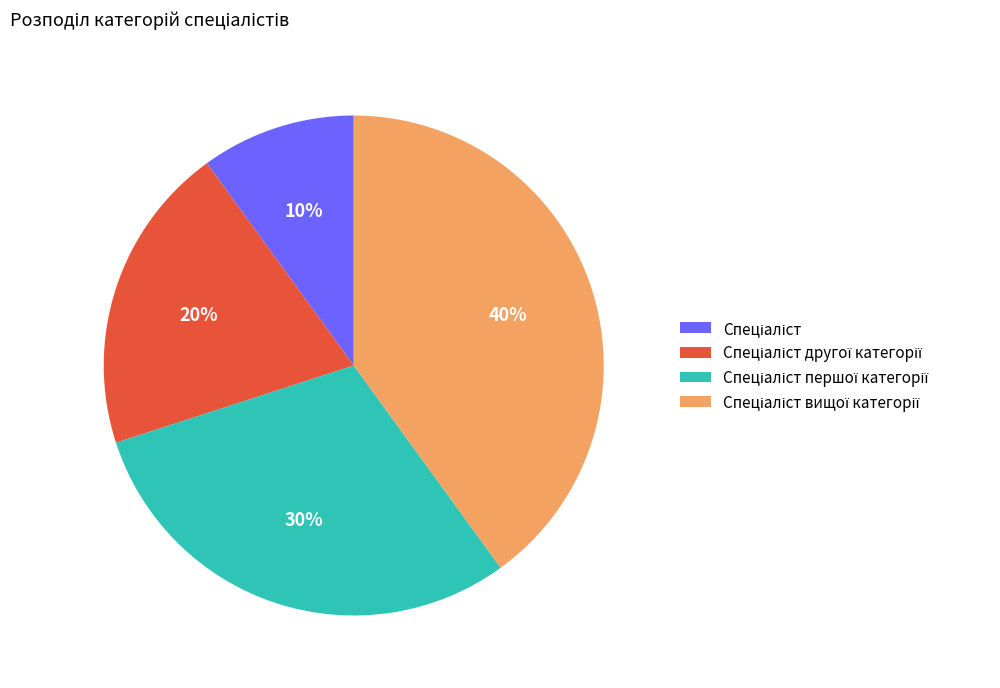

To the nearest percent, what is the difference between the largest and smallest slice percentages?

30%